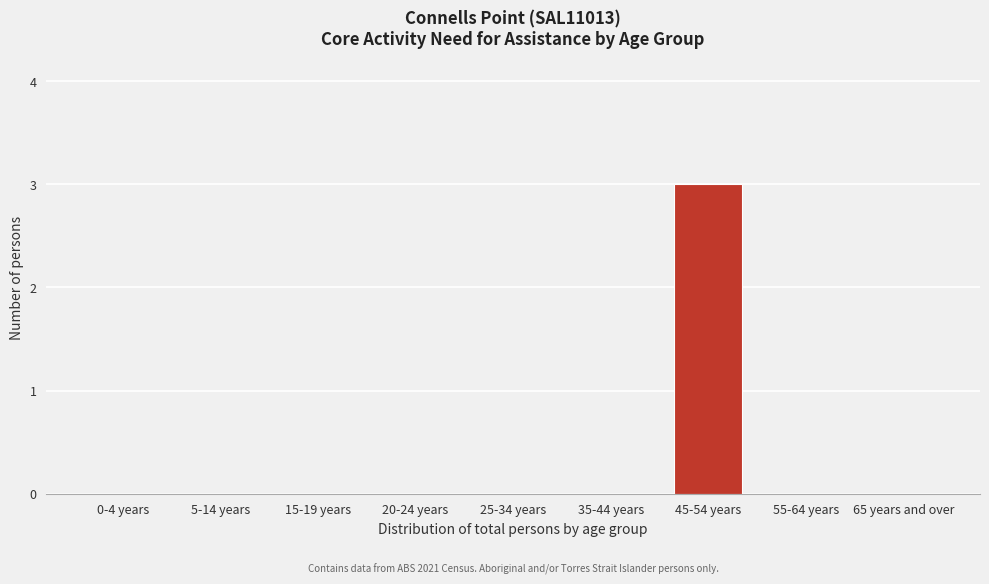

Reading left to right, what are all the values shown in this chart?

0-4 years=0	5-14 years=0	15-19 years=0	20-24 years=0	25-34 years=0	35-44 years=0	45-54 years=3	55-64 years=0	65 years and over=0